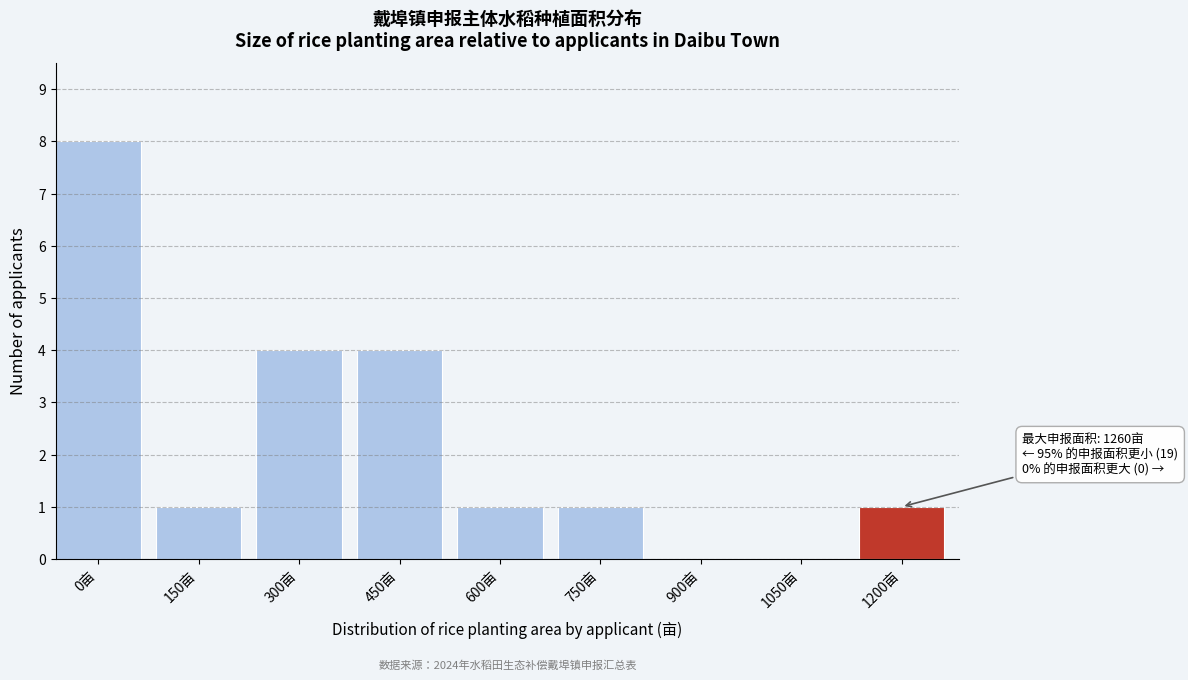

Reading right to left, what are all the values shown in this chart?

1200亩=1	1050亩=0	900亩=0	750亩=1	600亩=1	450亩=4	300亩=4	150亩=1	0亩=8